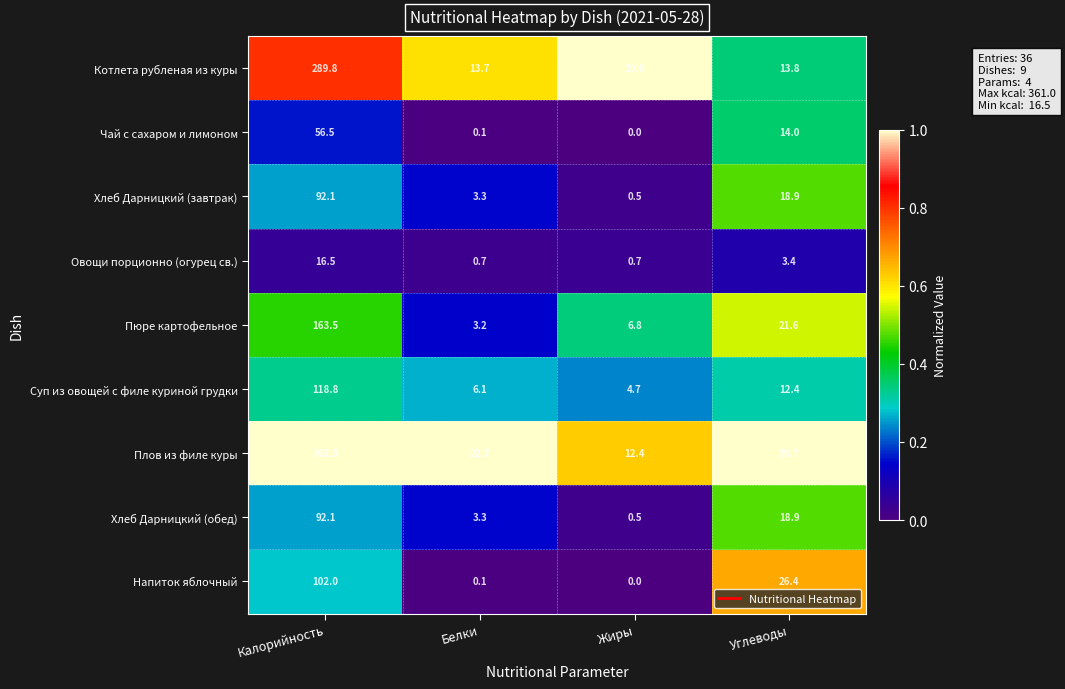

The Напиток яблочный series shows 167.4 at Калорийность. True or false?

False